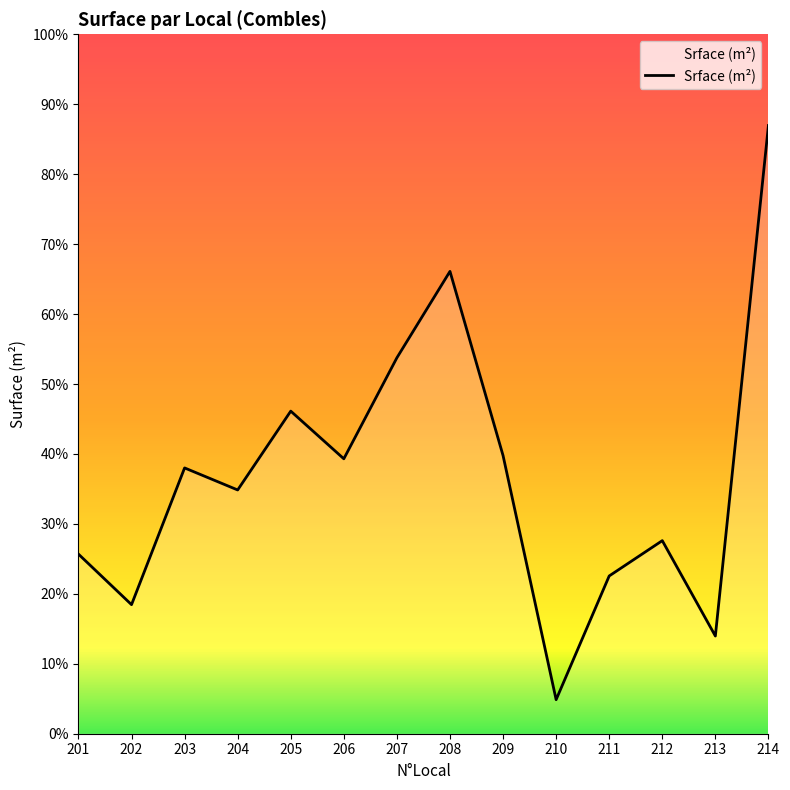

Does the chart have visible grid lines?

No